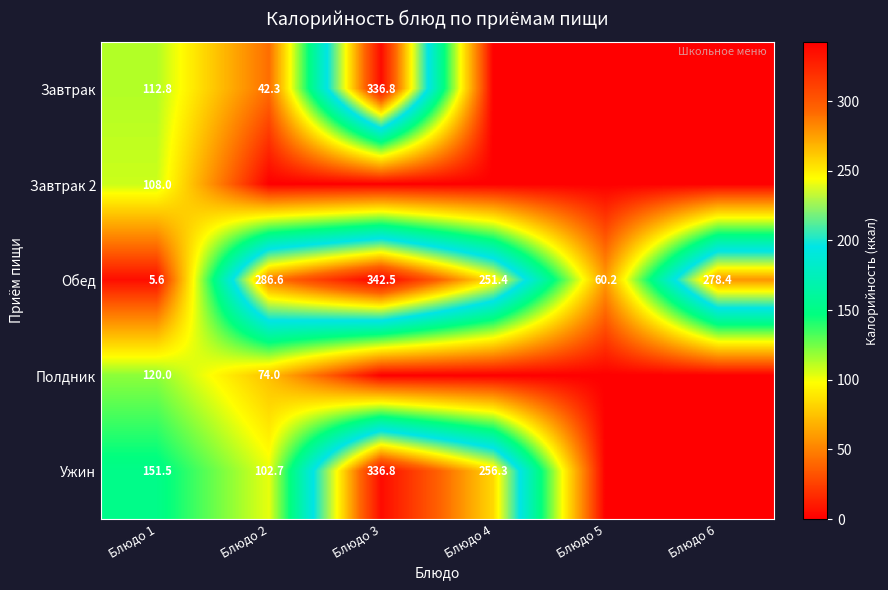

At which category is the sum across all series the highest?

Блюдо 3